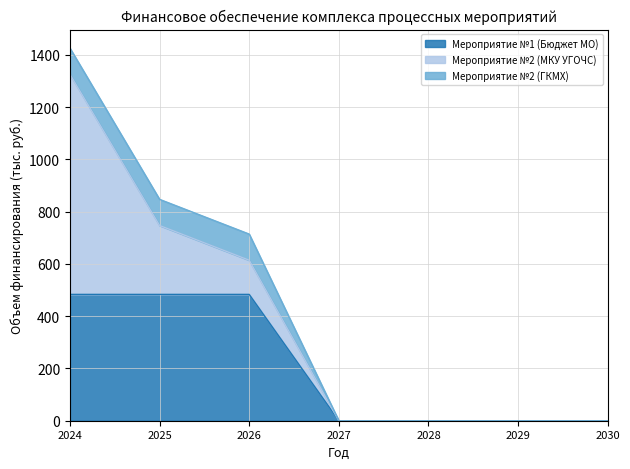

Which category has the highest value in the Мероприятие №2 (МКУ УГОЧС) series?

2024